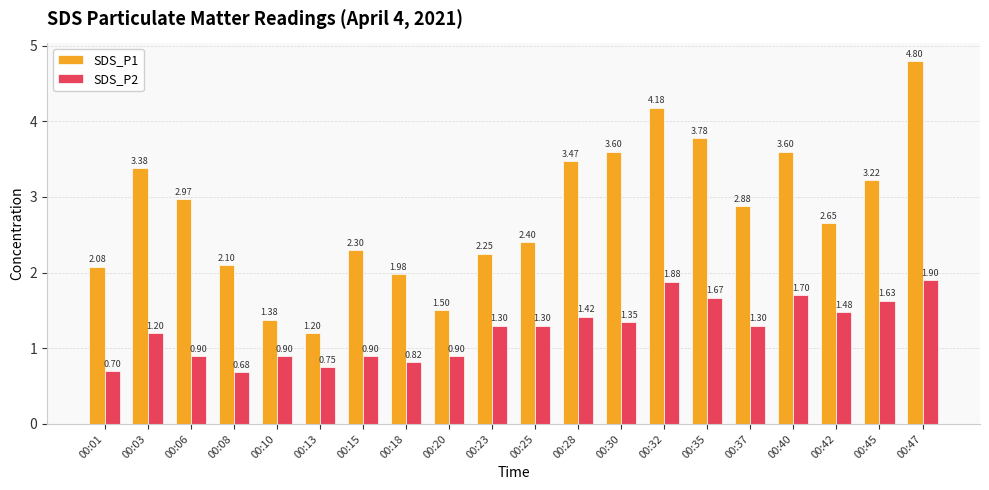

Rank the series by their average value, from lowest to highest.

SDS_P2, SDS_P1